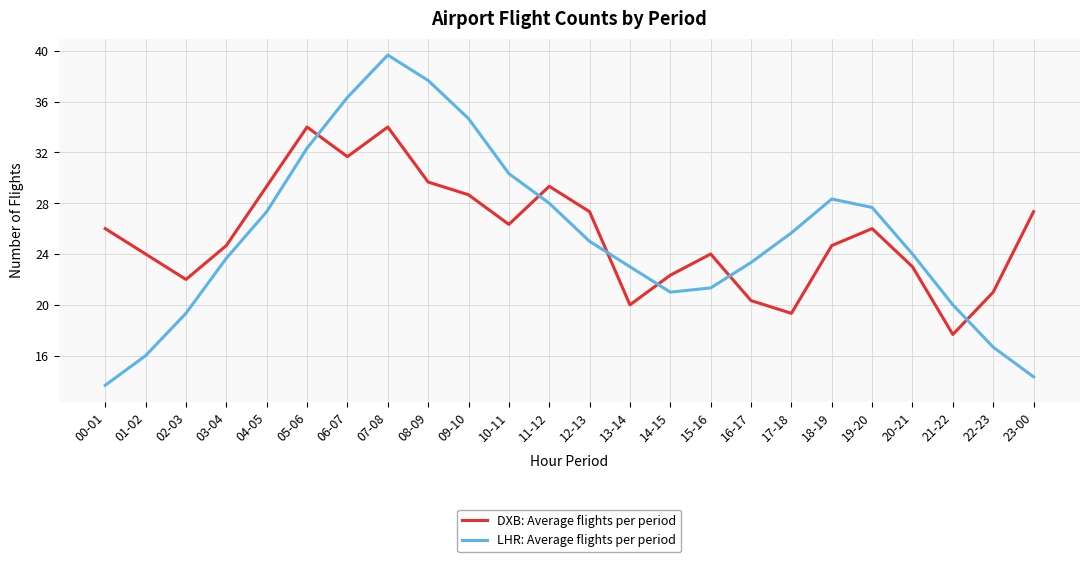

What is the difference between the highest and lowest values at 13-14?

3.0